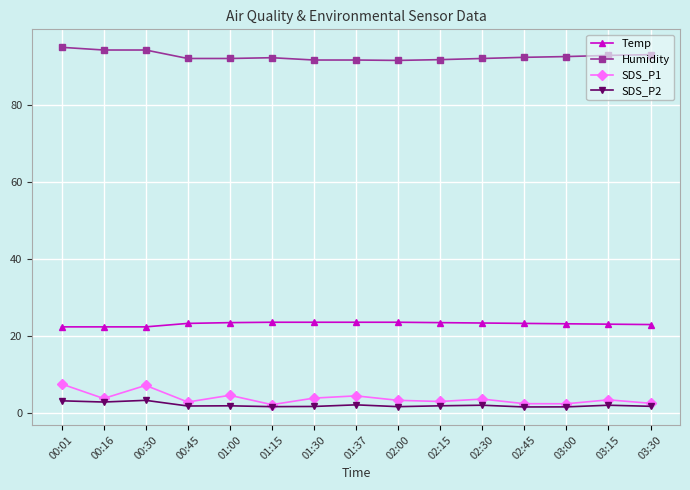

What is the label of the 14th point from the right?

00:16